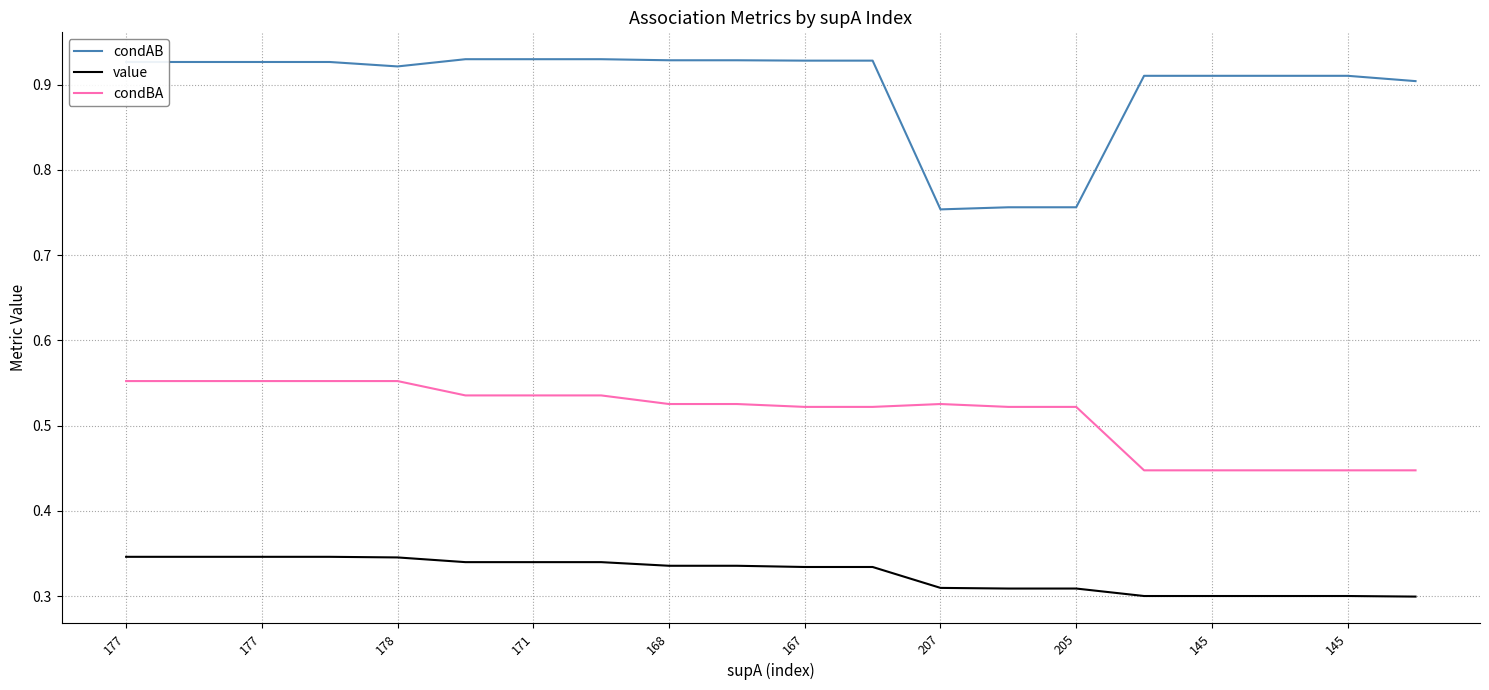

True or false: condBA and value intersect in this chart.

False